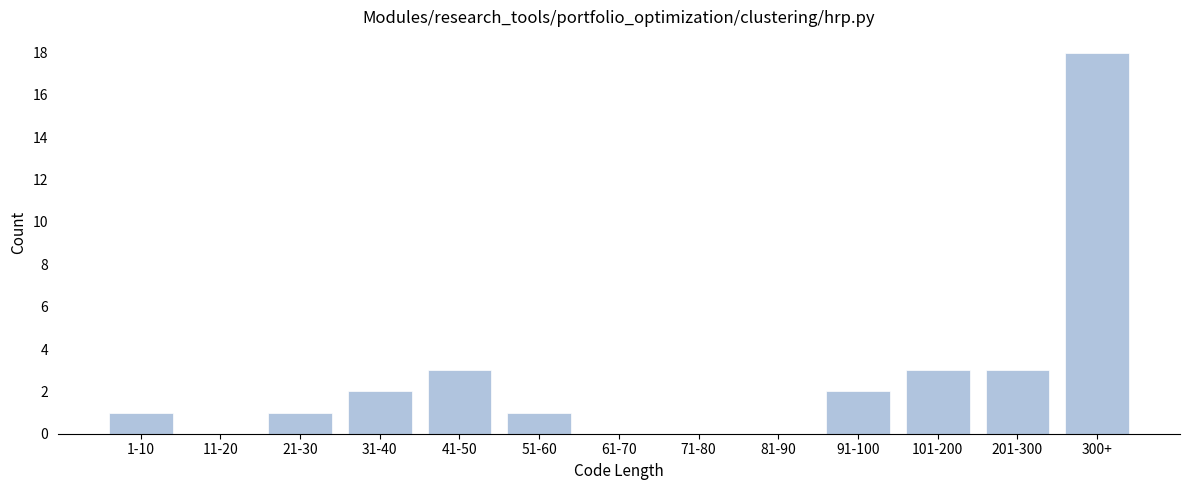

Reading left to right, extract all data points from this chart.

1-10=1	11-20=0	21-30=1	31-40=2	41-50=3	51-60=1	61-70=0	71-80=0	81-90=0	91-100=2	101-200=3	201-300=3	300+=18